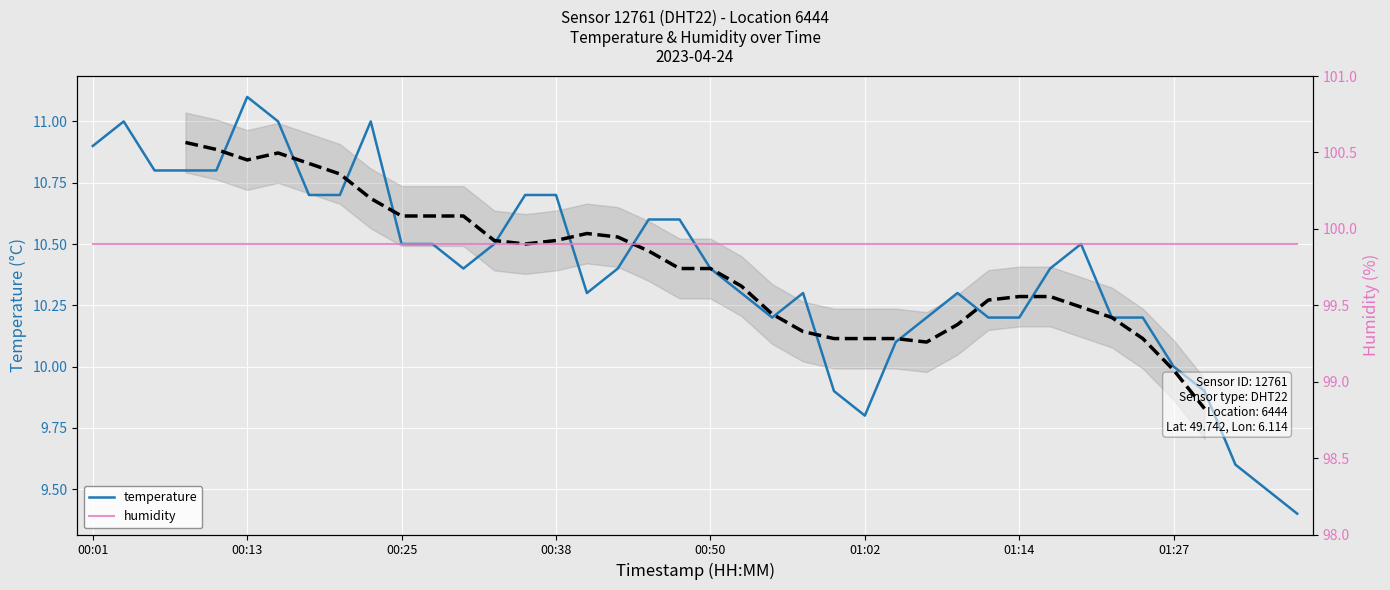

List the labels in order of value, largest first.

00:13, 00:03, 00:16, 00:23, 00:01, 00:06, 00:08, 00:11, 00:18, 00:20, 00:35, 00:38, 00:45, 00:47, 00:25, 00:28, 00:33, 01:19, 00:30, 00:42, 00:50, 01:17, 00:40, 00:52, 00:57, 01:09, 00:55, 01:07, 01:12, 01:14, 01:22, 01:24, 01:04, 01:27, 01:00, 01:29, 01:02, 01:31, 01:34, 01:36